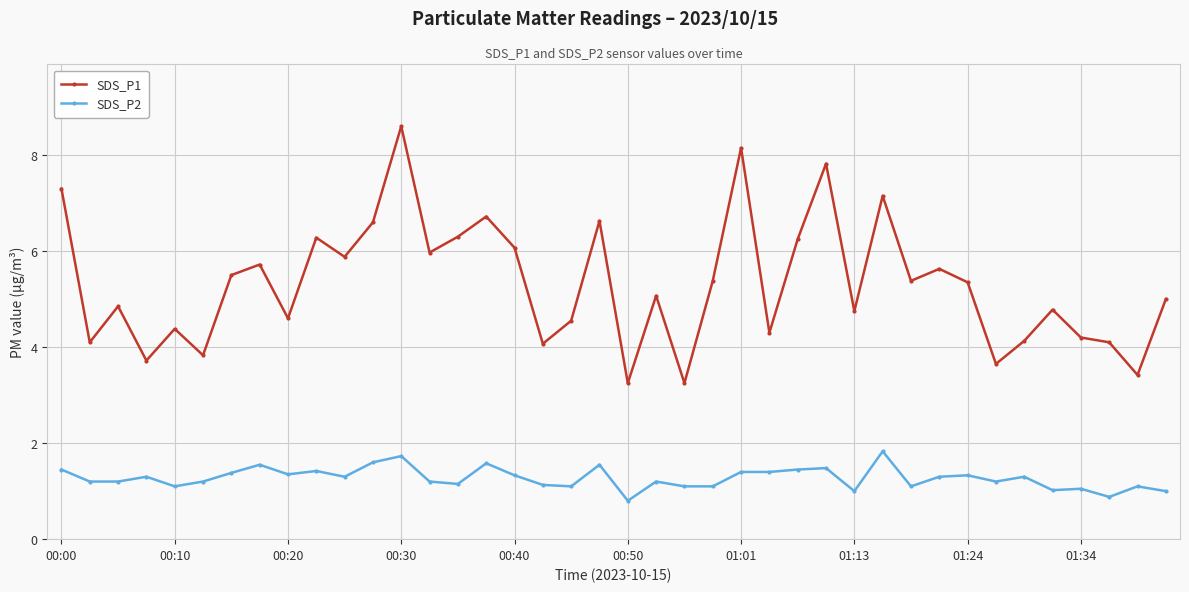

What is the maximum value for SDS_P2?

1.8